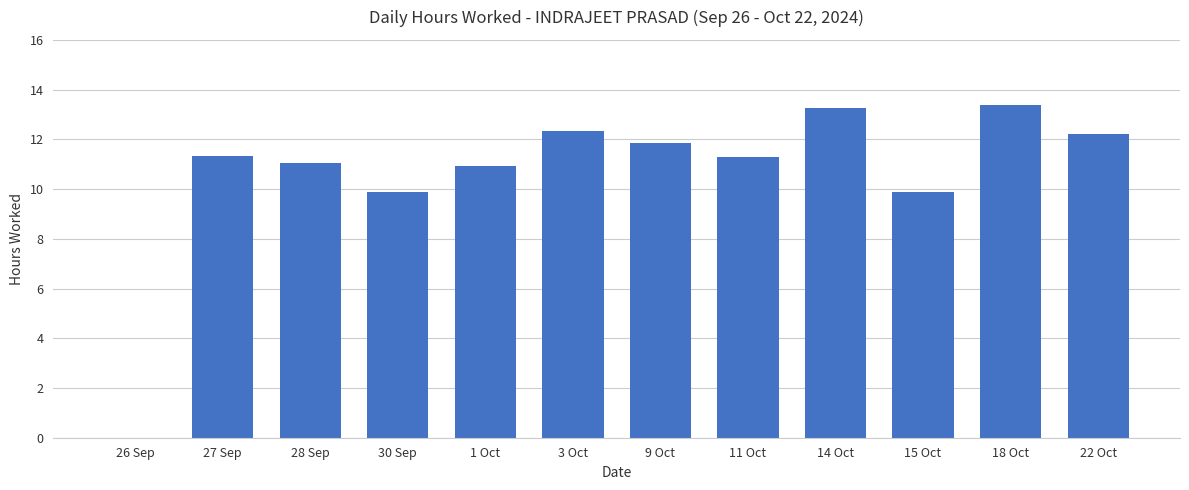

How many series are shown in this chart?

1